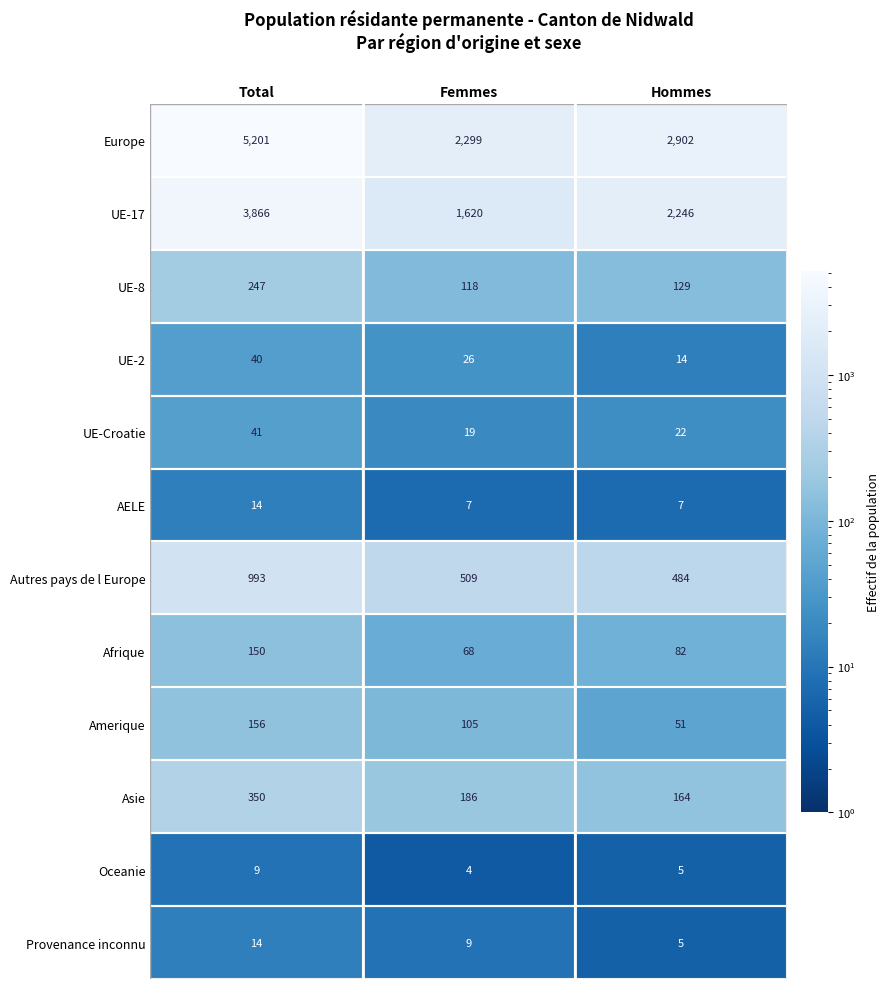

How many categories are shown in the chart?

3